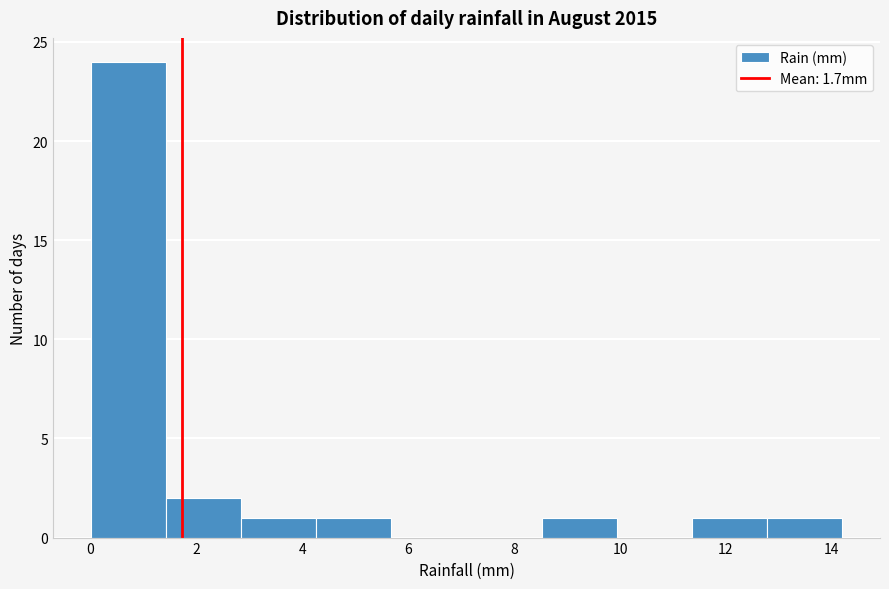

Over which range of the x-axis is the bar tallest?

0.00 to 1.42